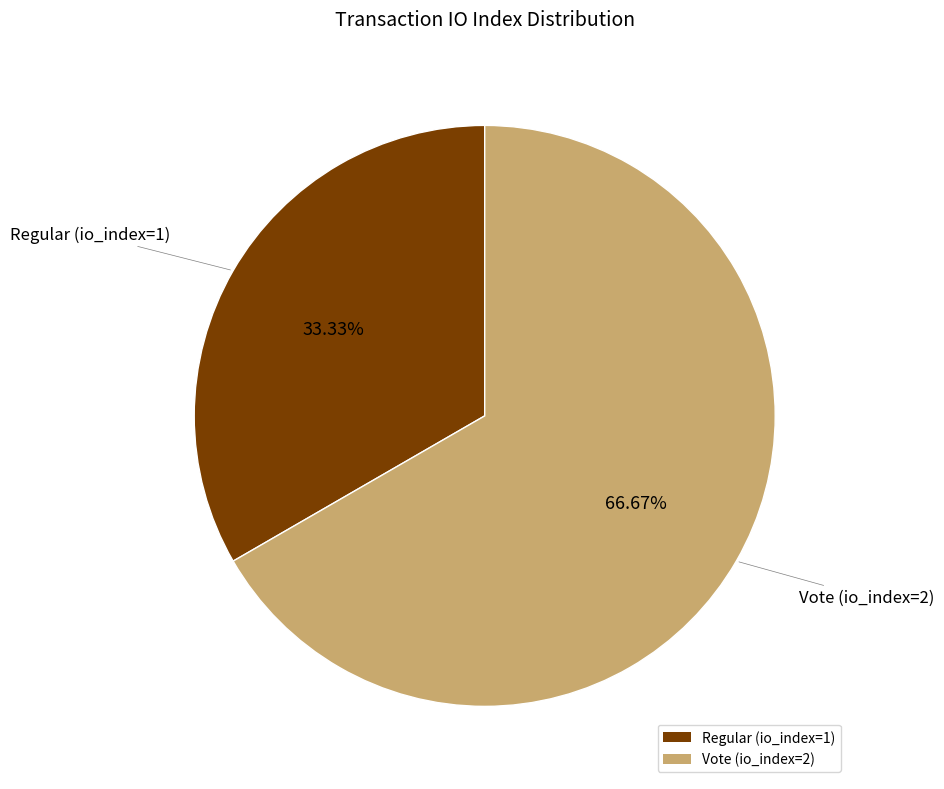

Approximately how many times larger is the value at Regular (io_index=1) compared to Vote (io_index=2)?

0.5